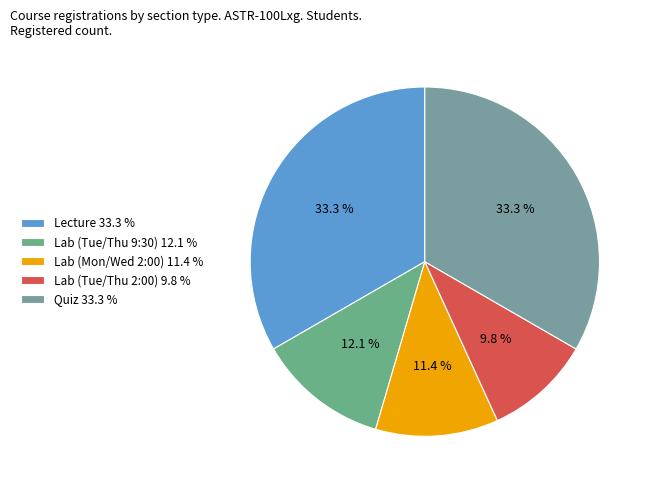

To the nearest percent, what percentage of the pie is Lab (Tue/Thu 9:30)?

12%